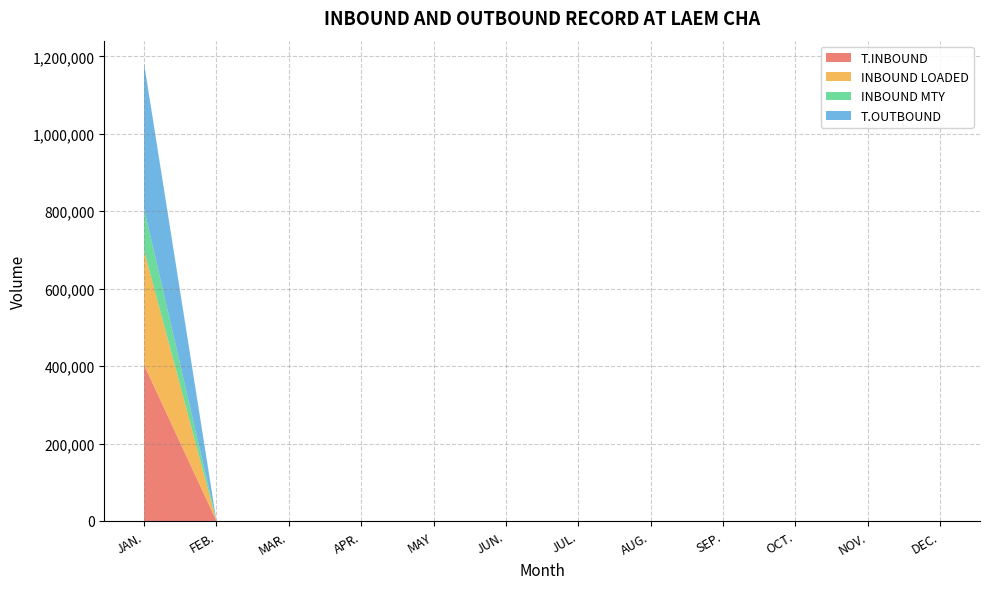

Reading right to left, transcribe all the data shown in this chart.

T.INBOUND: DEC.=0.0	NOV.=0.0	OCT.=0.0	SEP.=0.0	AUG.=0.0	JUL.=0.0	JUN.=0.0	MAY=0.0	APR.=0.0	MAR.=0.0	FEB.=0.0	JAN.=403397.8
INBOUND LOADED: DEC.=0.0	NOV.=0.0	OCT.=0.0	SEP.=0.0	AUG.=0.0	JUL.=0.0	JUN.=0.0	MAY=0.0	APR.=0.0	MAR.=0.0	FEB.=0.0	JAN.=294949.0
INBOUND MTY: DEC.=0.0	NOV.=0.0	OCT.=0.0	SEP.=0.0	AUG.=0.0	JUL.=0.0	JUN.=0.0	MAY=0.0	APR.=0.0	MAR.=0.0	FEB.=0.0	JAN.=108448.8
T.OUTBOUND: DEC.=0.0	NOV.=0.0	OCT.=0.0	SEP.=0.0	AUG.=0.0	JUL.=0.0	JUN.=0.0	MAY=0.0	APR.=0.0	MAR.=0.0	FEB.=0.0	JAN.=374797.2